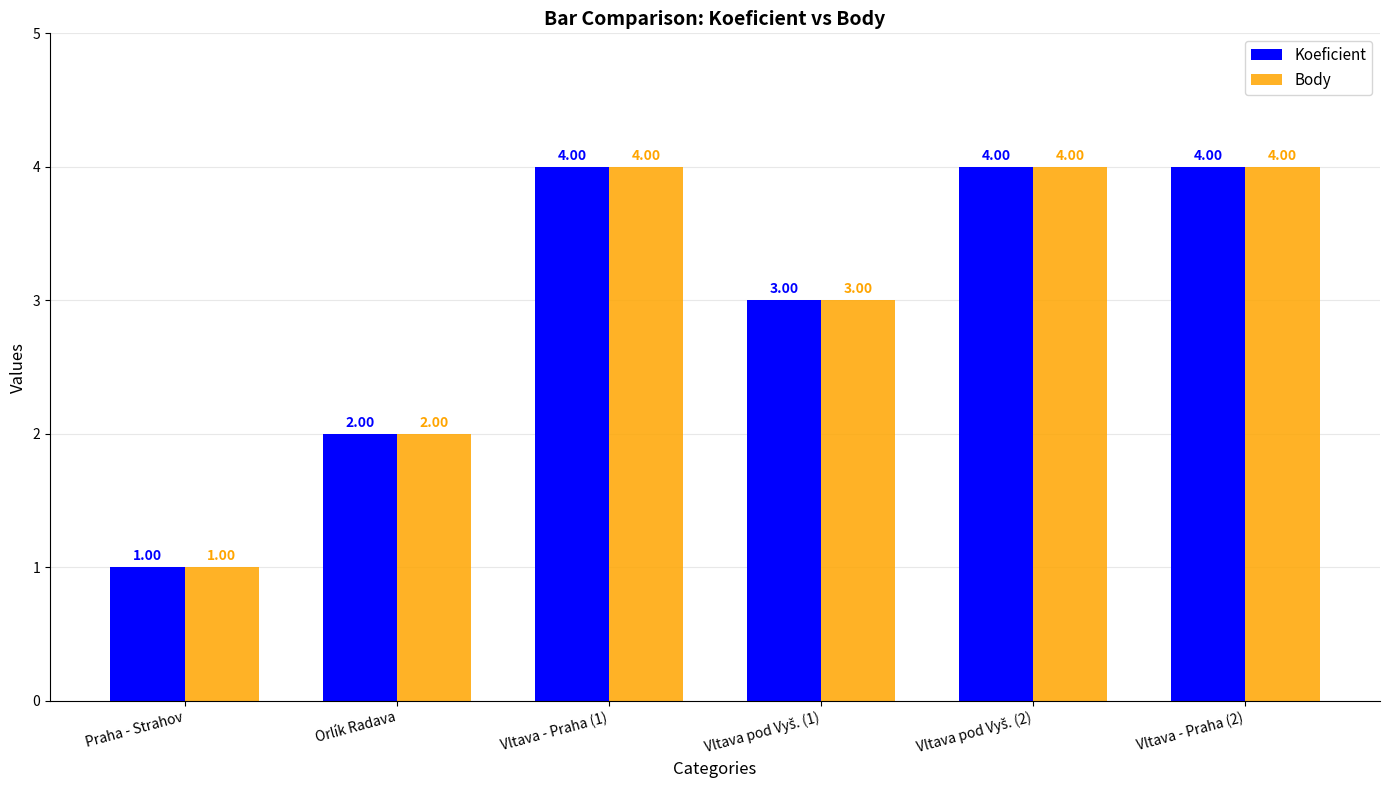

Reading right to left, transcribe all the data shown in this chart.

Koeficient: 4	4	3	4	2	1
Body: 4	4	3	4	2	1